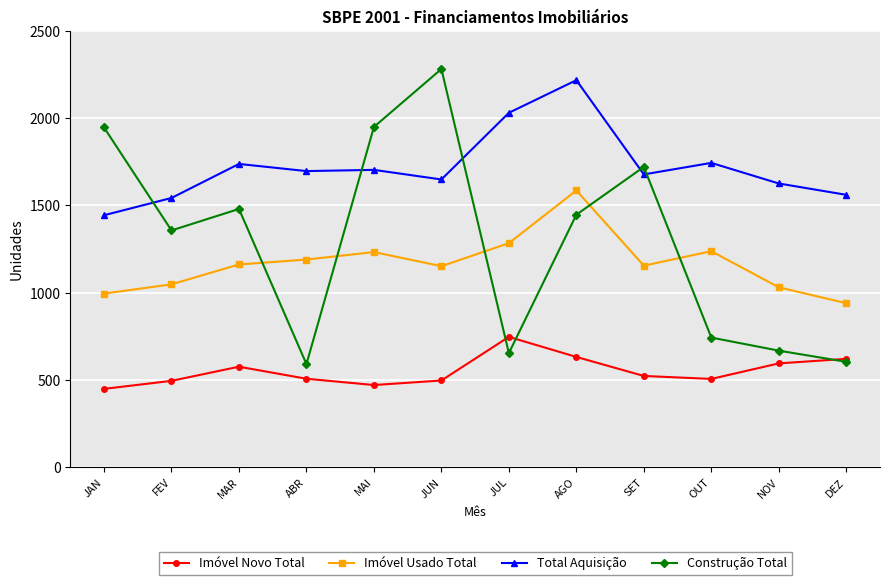

What is the spread (max minus min) of values at JAN?

1498